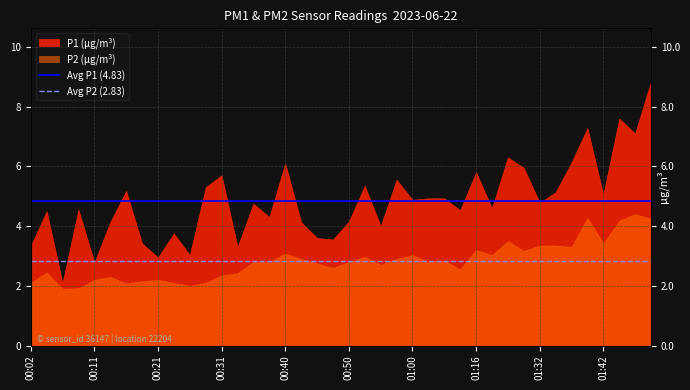

What is the sum of all Avg P2 (2.83) values?

5.7